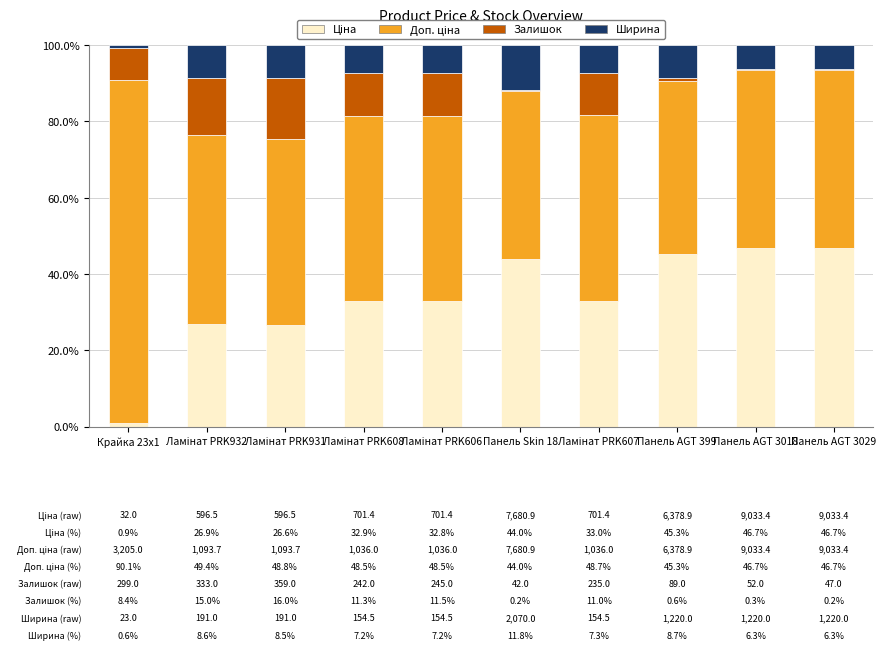

Which series has the widest spread of values?

Доп. ціна